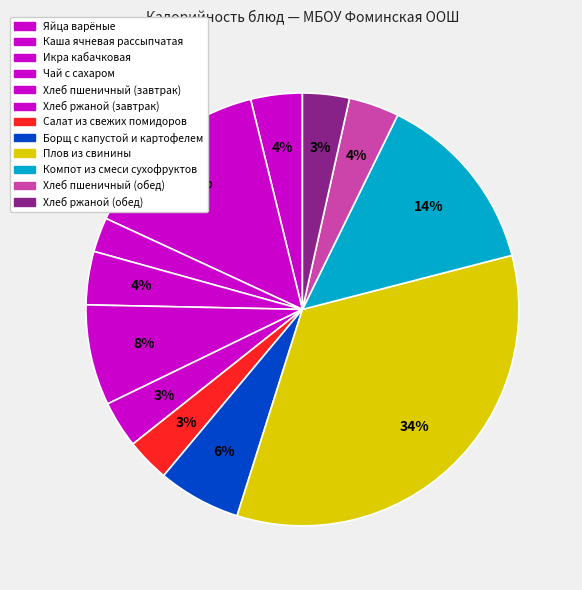

What is the change in value from Чай с сахаром to Хлеб ржаной (завтрак)?

-7.0